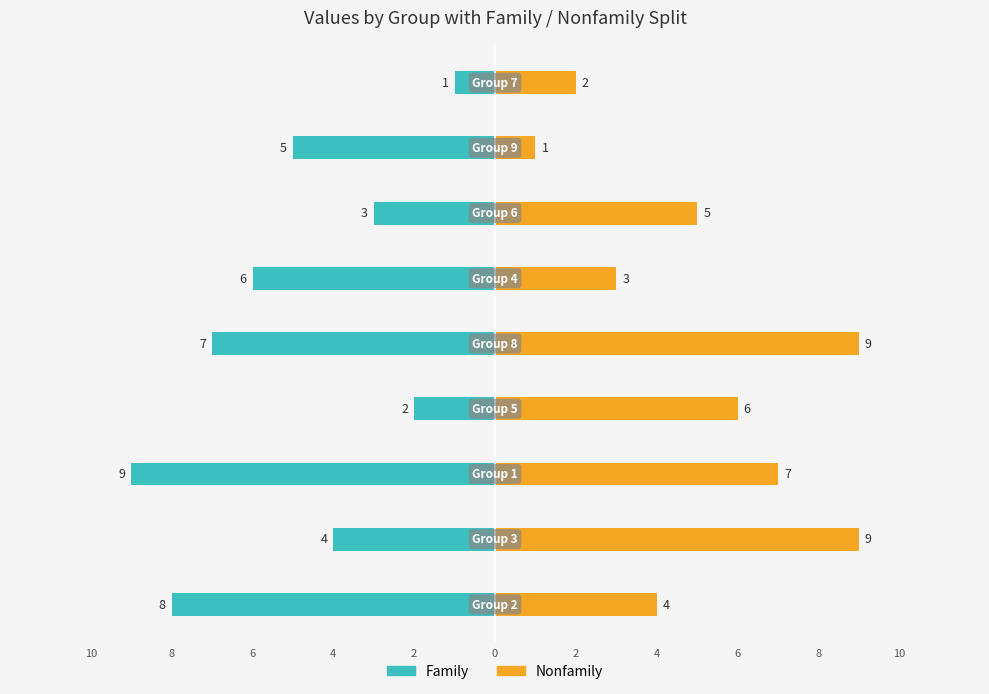

The value of Family at 0 is -9. True or false?

False